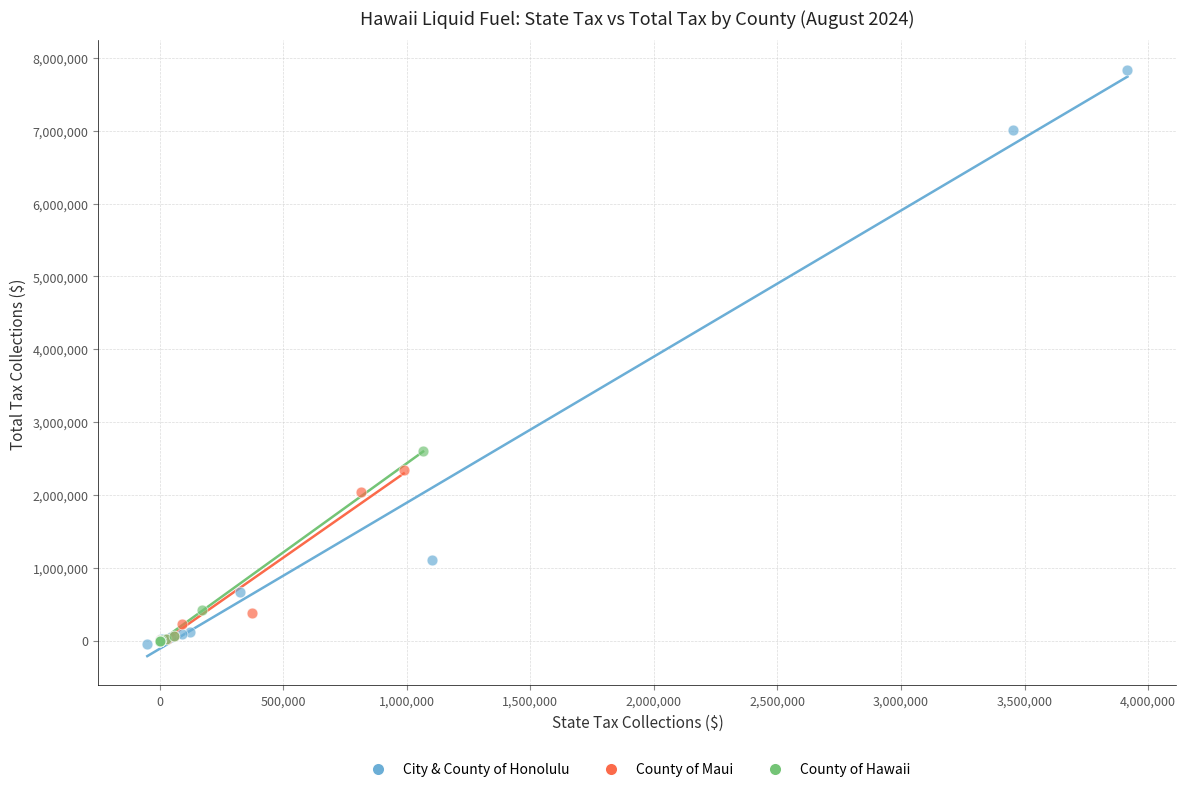

Which series has the largest Y range (max minus min)?

City & County of Honolulu